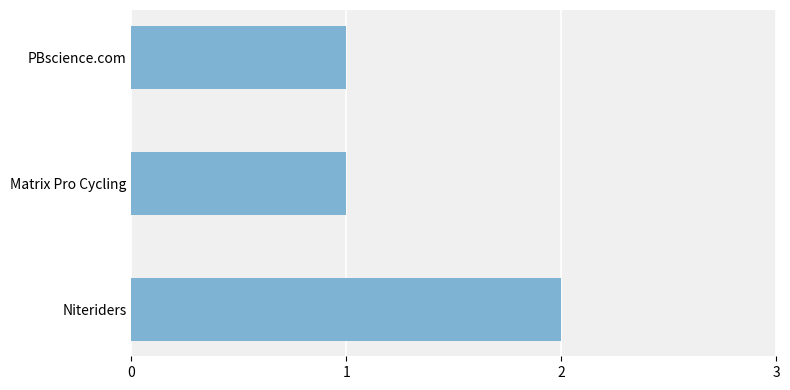

Reading bottom to top, extract all data points from this chart.

2	1	1